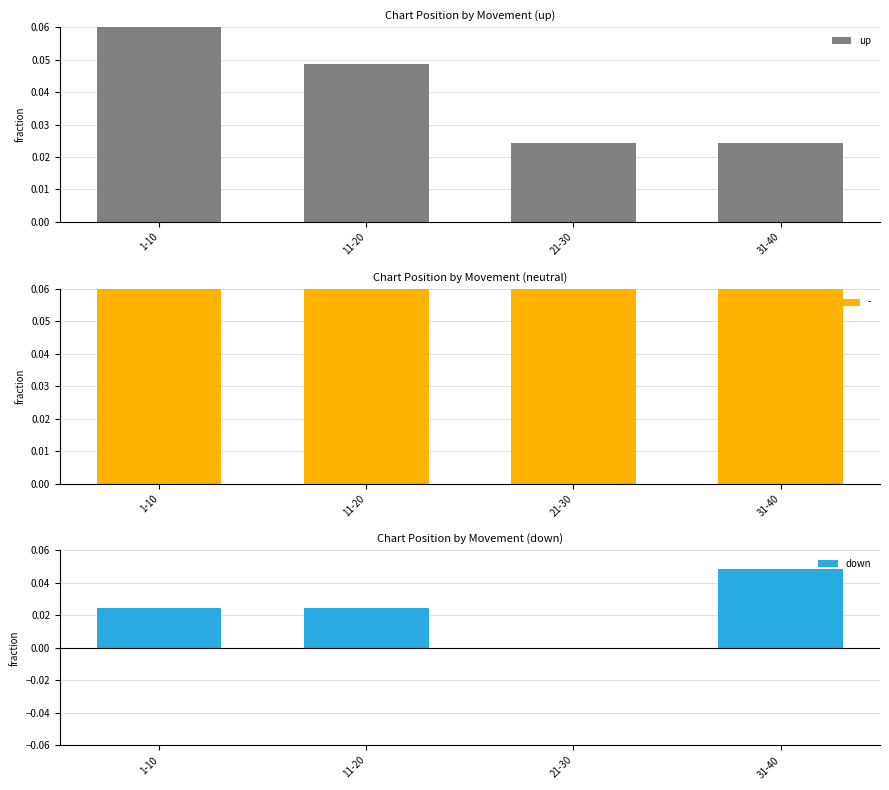

What is the label of the 1st bar from the right?

31-40